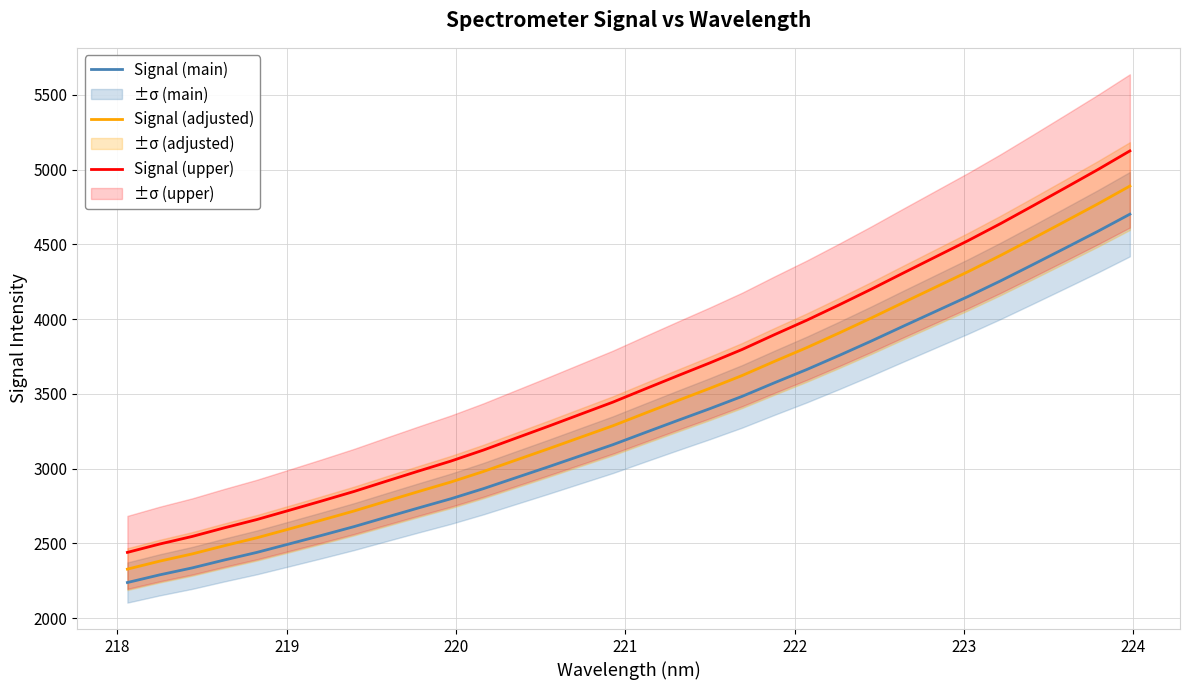

How many data points does each series have?

32